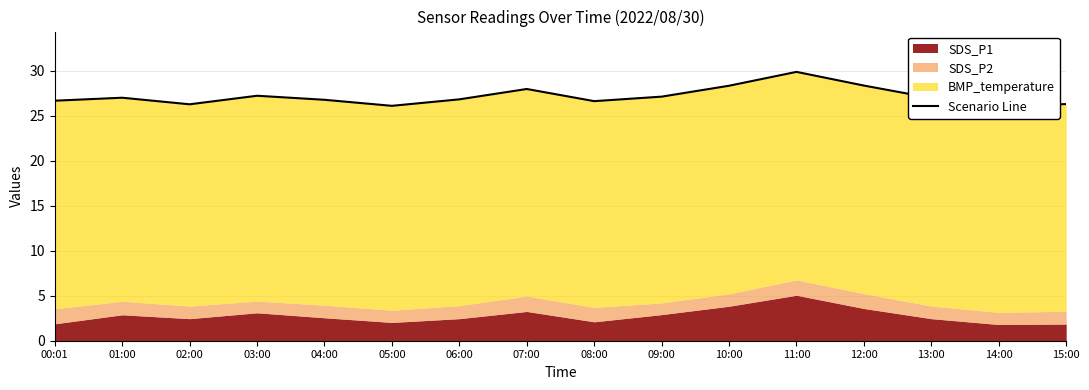

The chart shows a value of 10.9 at 13:00. True or false?

False